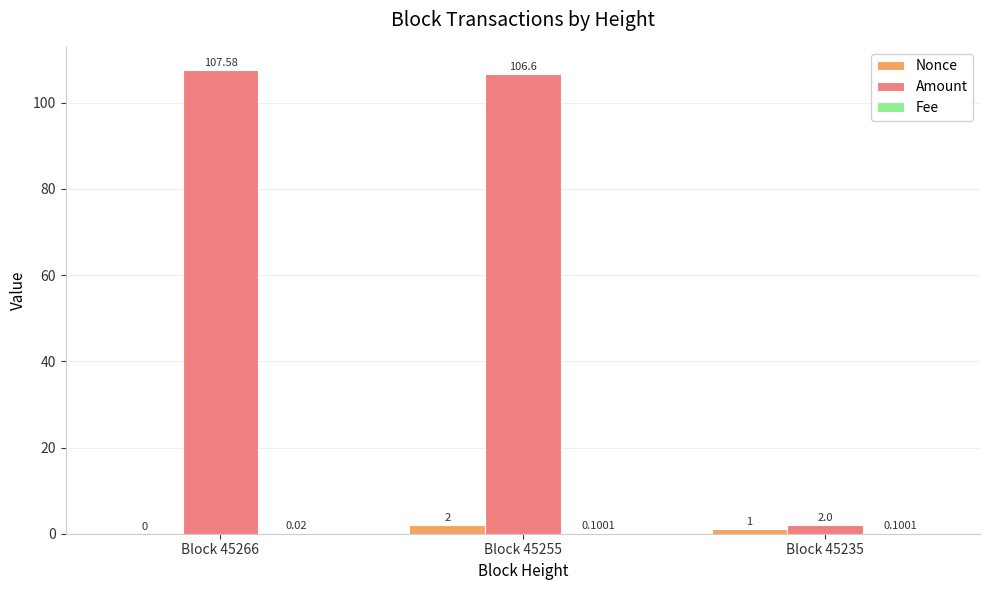

Which series changed the most between Block 45266 and Block 45255?

Nonce